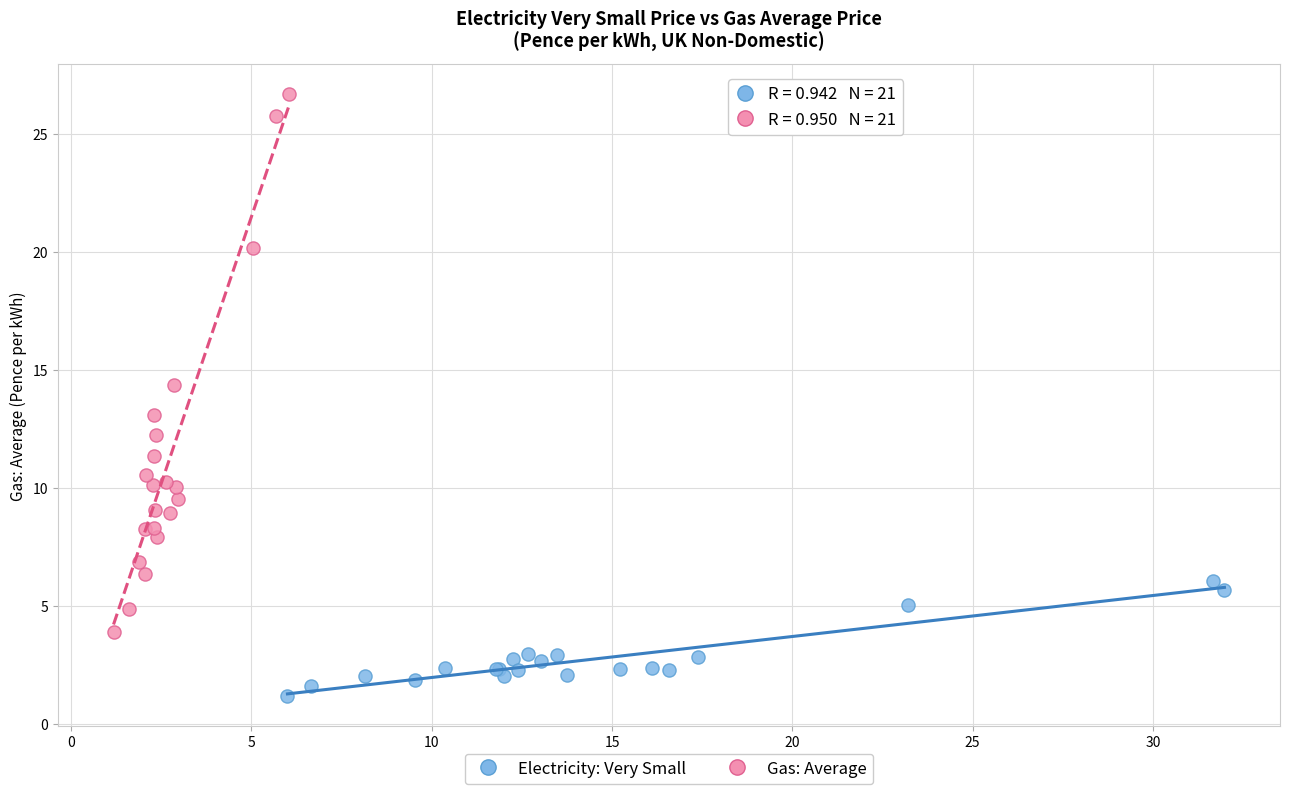

Which series contains the lowest Y value?

Electricity: Very Small